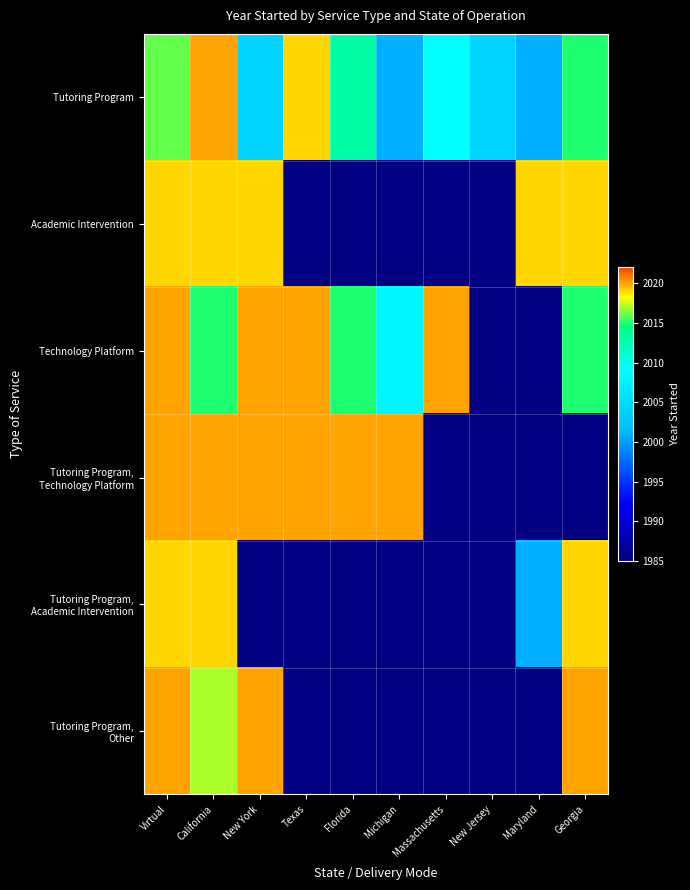

Which has a higher value, New Jersey or Massachusetts?

Massachusetts